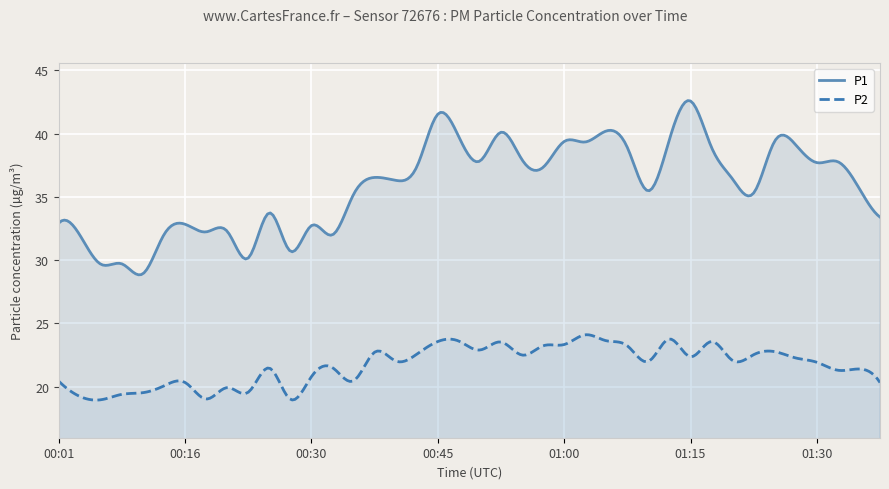

What is the label of the 17th point from the right?

00:57